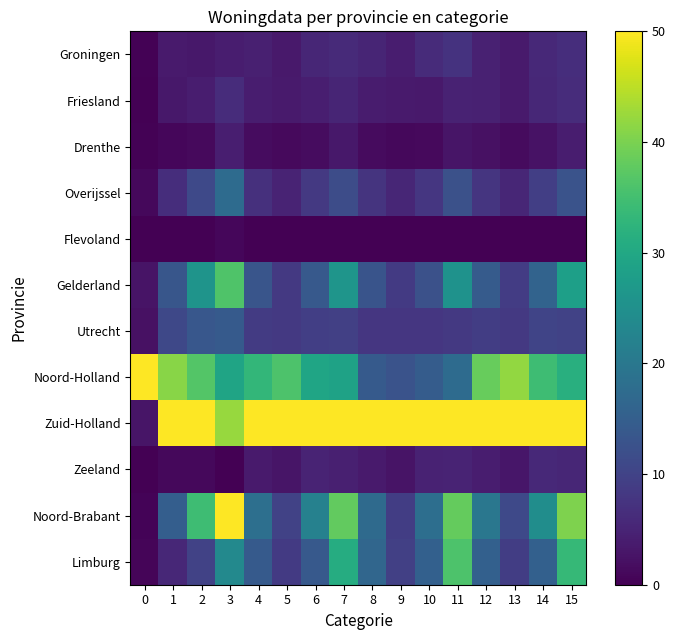

Rank the series at 3 from highest to lowest value.

Noord-Brabant, Zuid-Holland, Gelderland, Noord-Holland, Limburg, Overijssel, Utrecht, Friesland, Drenthe, Groningen, Flevoland, Zeeland